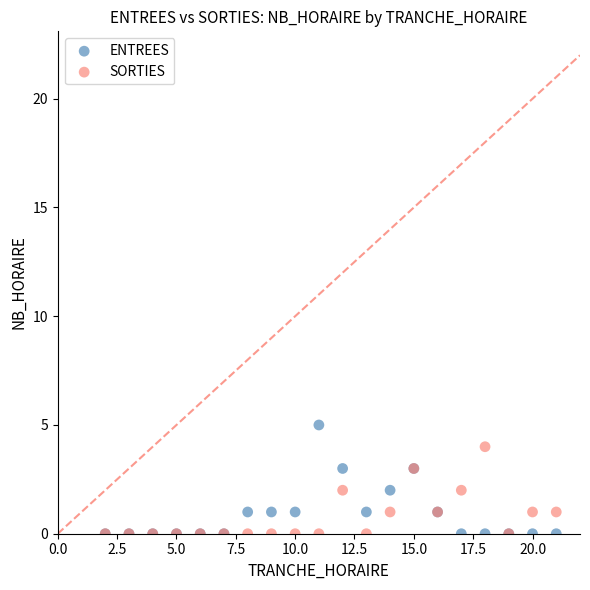

Which series contains the highest Y value?

ENTREES